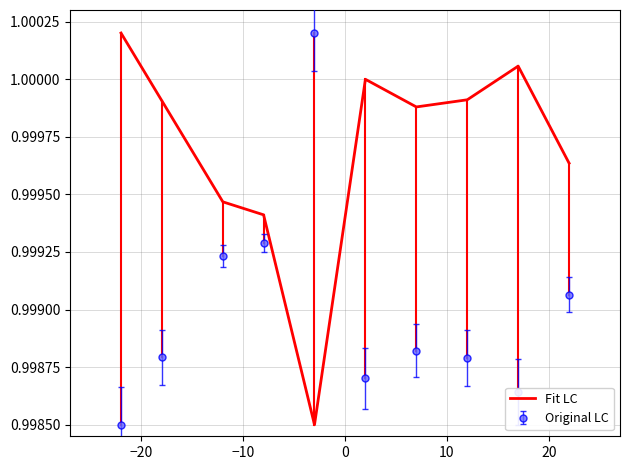

True or false: Original LC and Fit LC cross at least once.

True